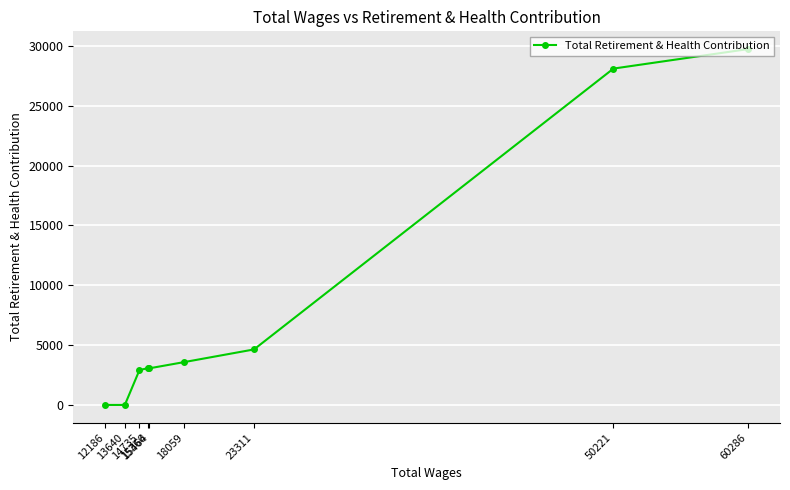

What is the maximum value shown in the chart?

29738